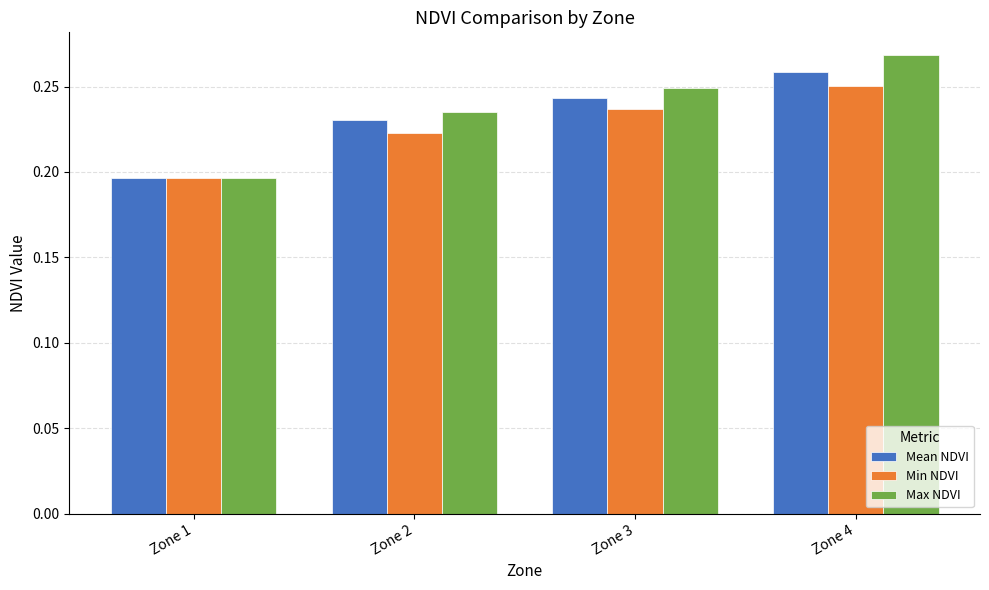

What is the sum of the Min NDVI values at Zone 4 and Zone 1?

0.4